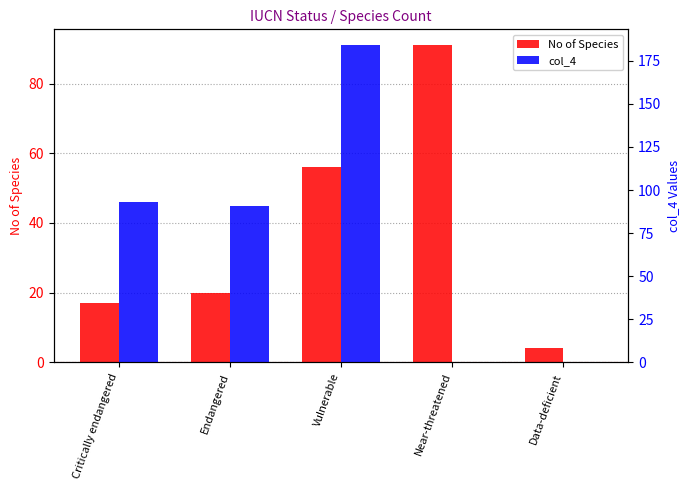

What is the greatest value displayed?

184